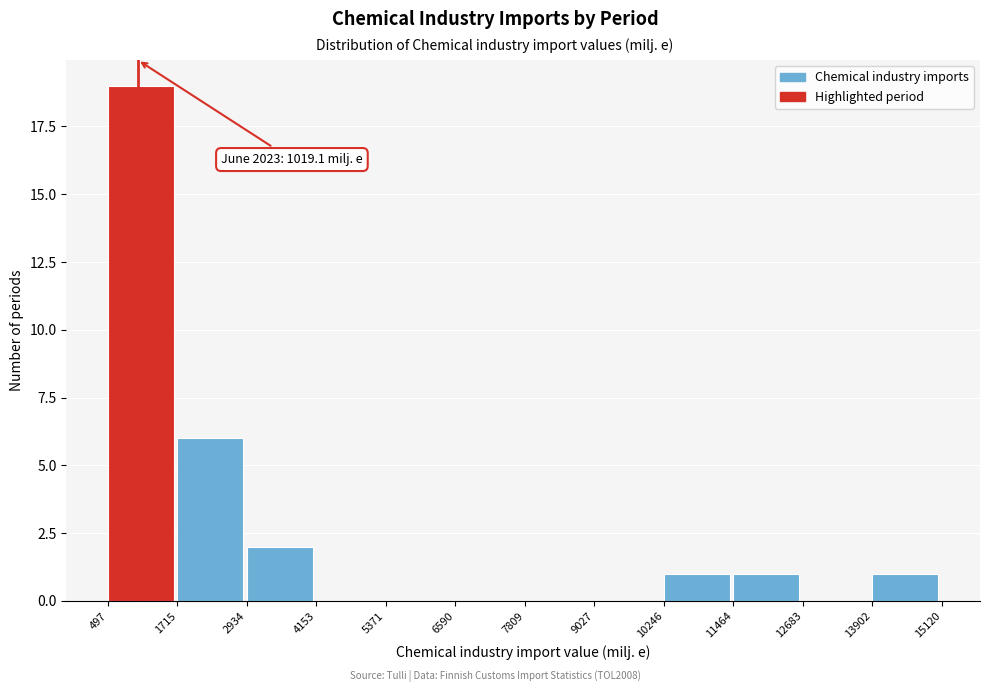

Over which range of the x-axis is the bar tallest?

497 to 1715